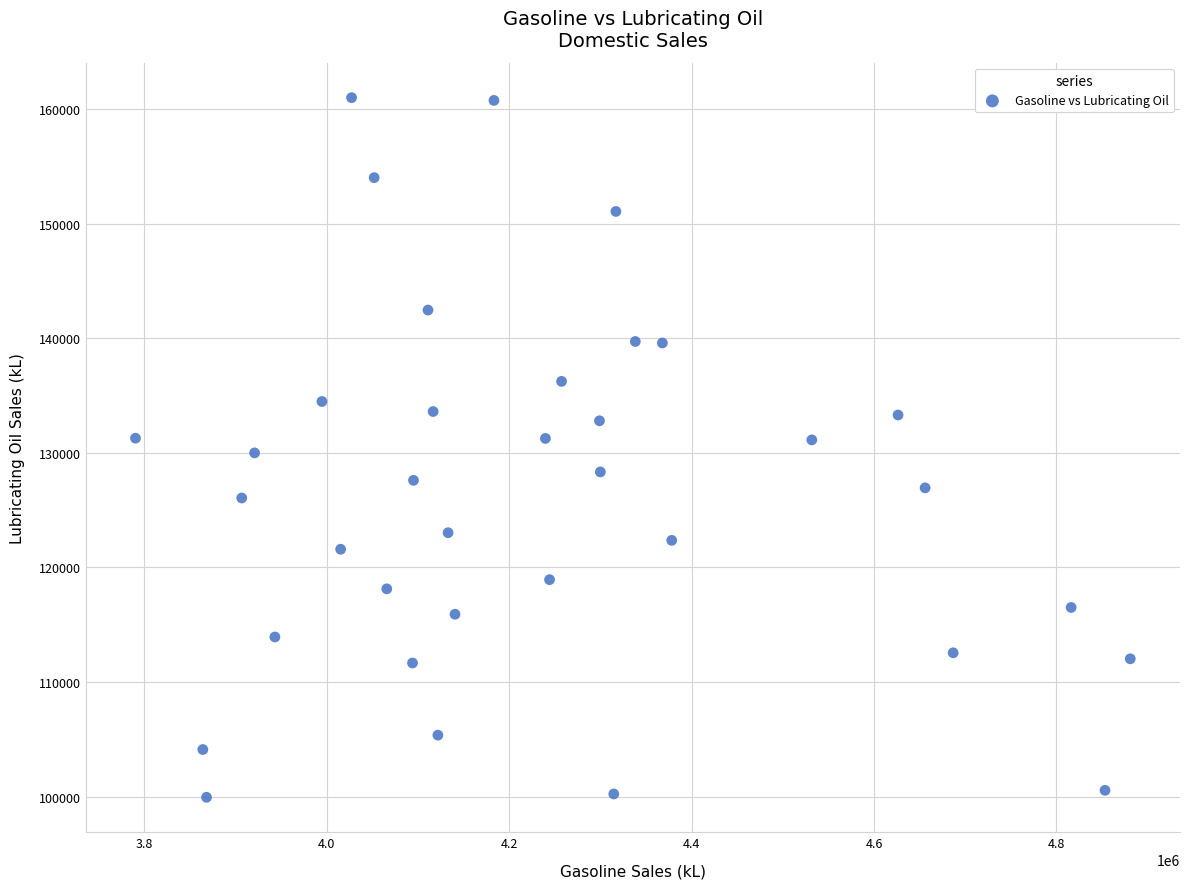

What is the range of Y values (max minus min)?

61035